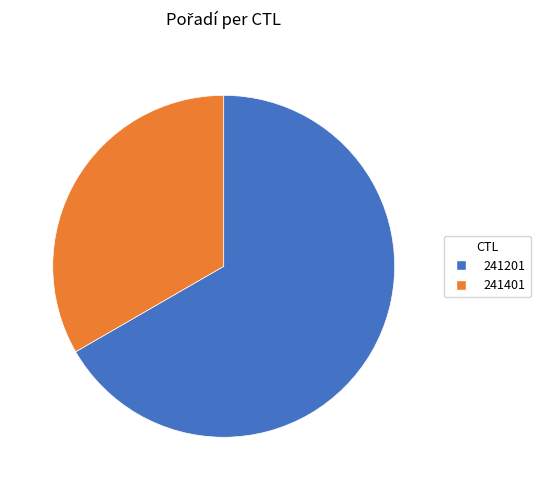

Does any single category account for the majority?

Yes